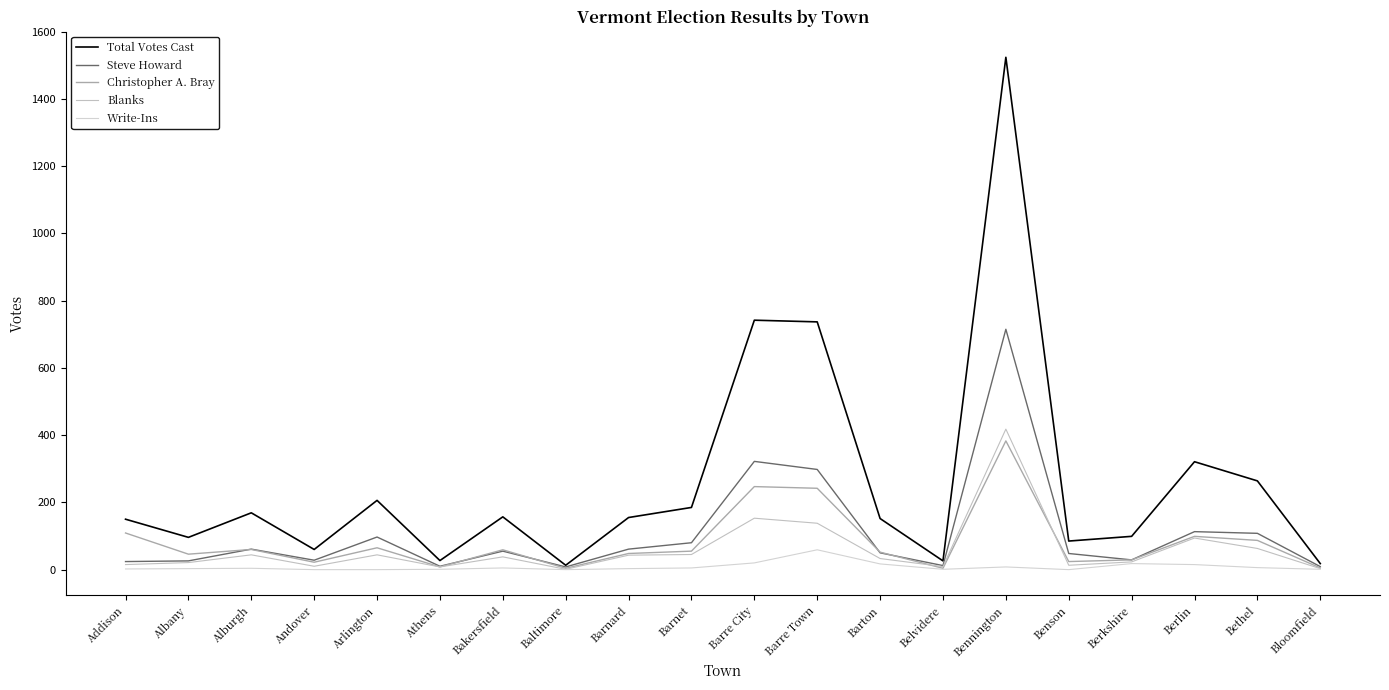

At Bloomfield, list the series in order from largest to smallest.

Total Votes Cast, Steve Howard, Christopher A. Bray, Blanks, Write-Ins